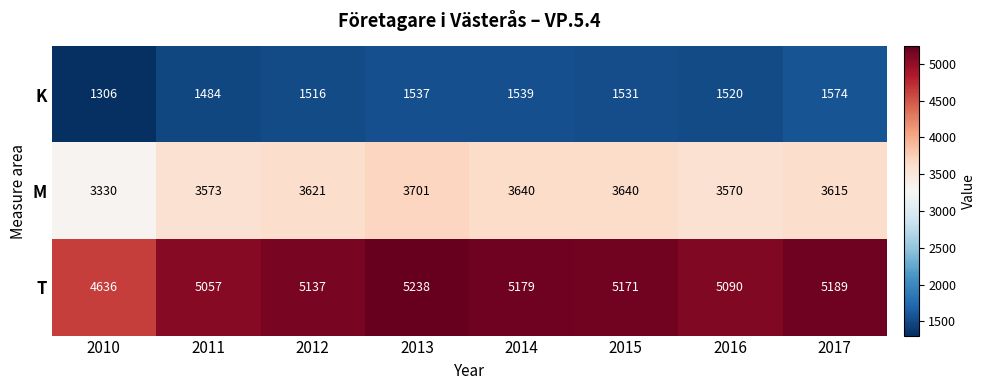

Rank the series by their maximum value, from highest to lowest.

T, M, K